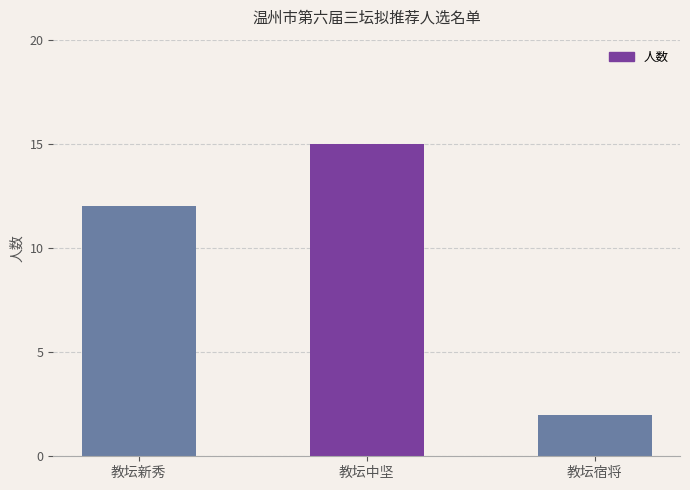

Reading left to right, extract all data points from this chart.

12	15	2